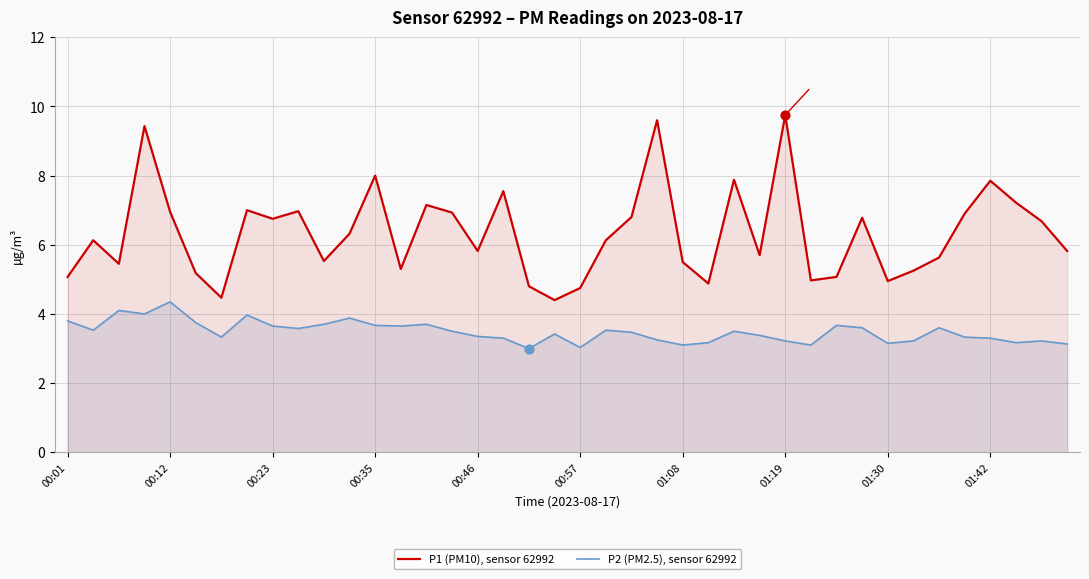

Which series has the largest total across all categories?

P1 (PM10), sensor 62992